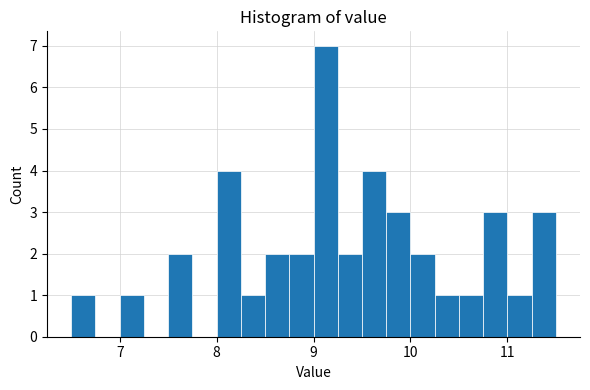

Around what value on the x-axis is the tallest bar? Give the approximate position of its centre, as read against the axis.

9.1